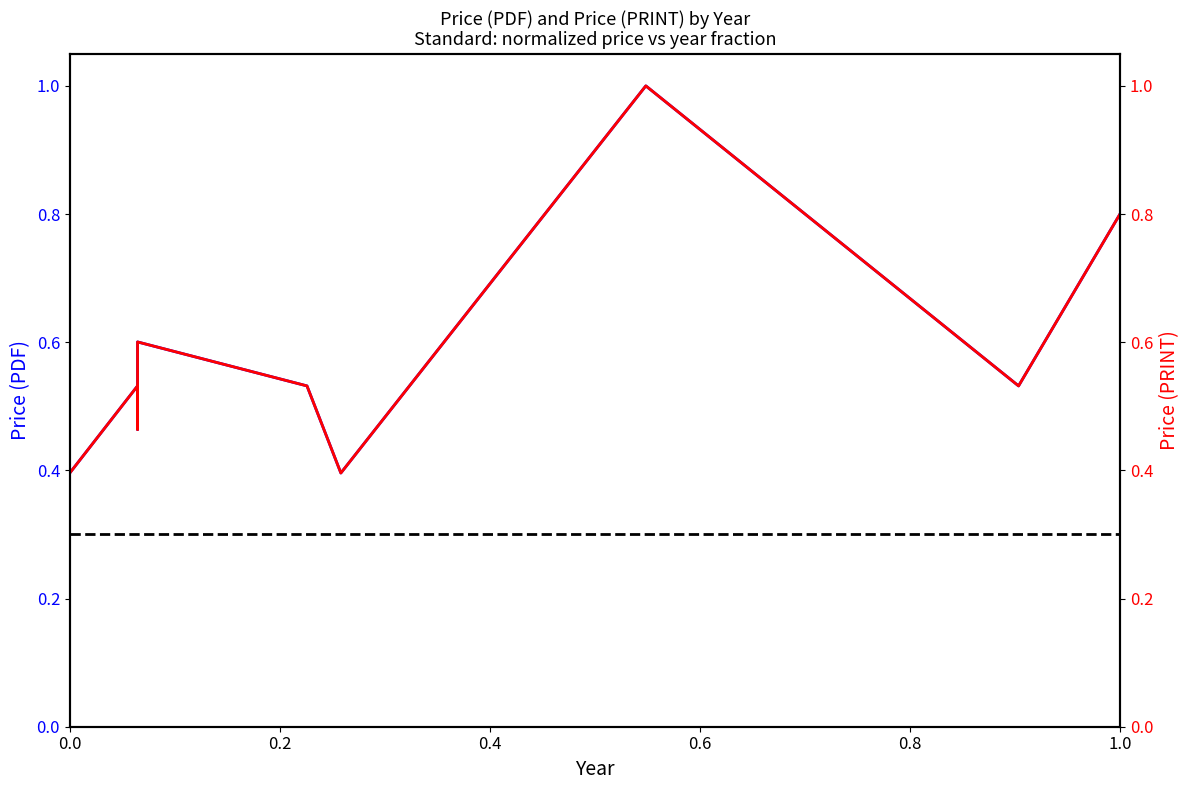

Reading left to right, what are all the values shown in this chart?

Price (PDF): 0.4	0.5	0.5	0.5	0.6	0.5	0.4	1.0	0.5	0.8
Price (PRINT): 0.4	0.5	0.5	0.5	0.6	0.5	0.4	1.0	0.5	0.8